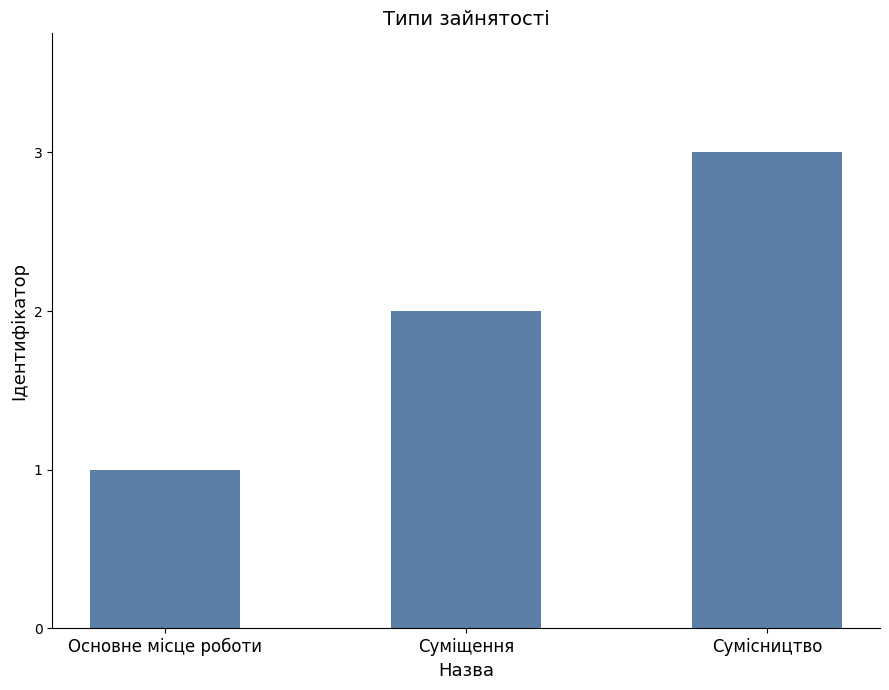

What is the average value?

2